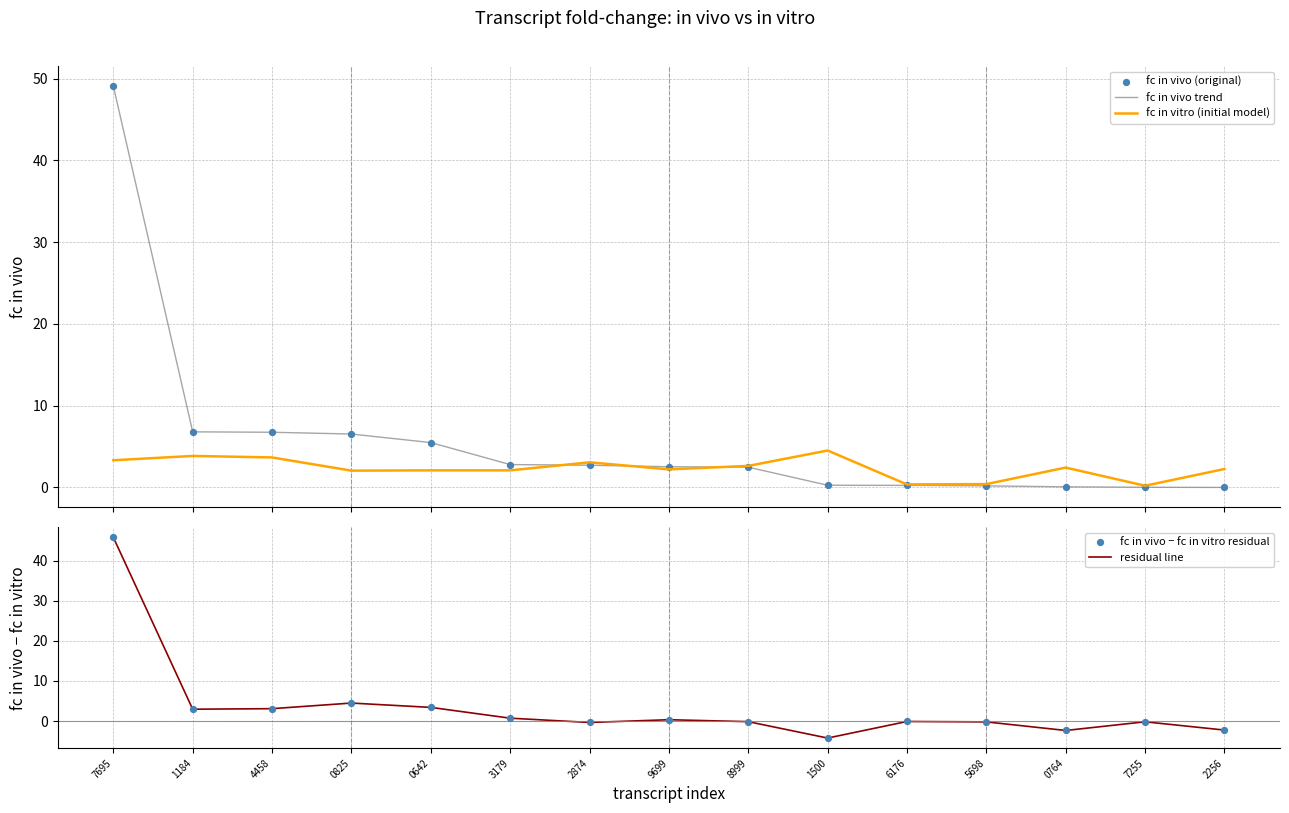

Is the value of fc in vitro (initial model) at 0642 greater than the value of fc in vivo (original) at 0825?

No